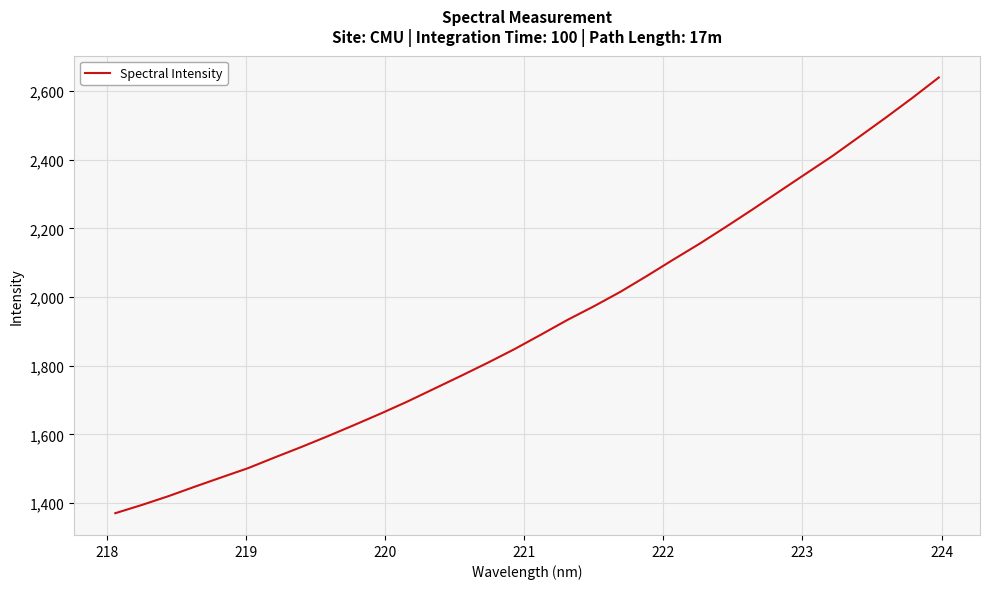

Count the number of categories in the chart.

32